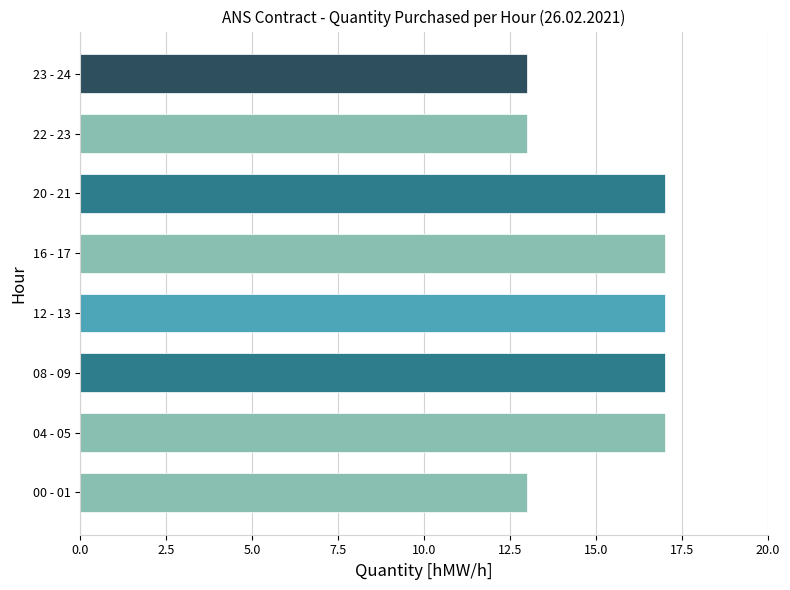

What is the sum of all values?

124